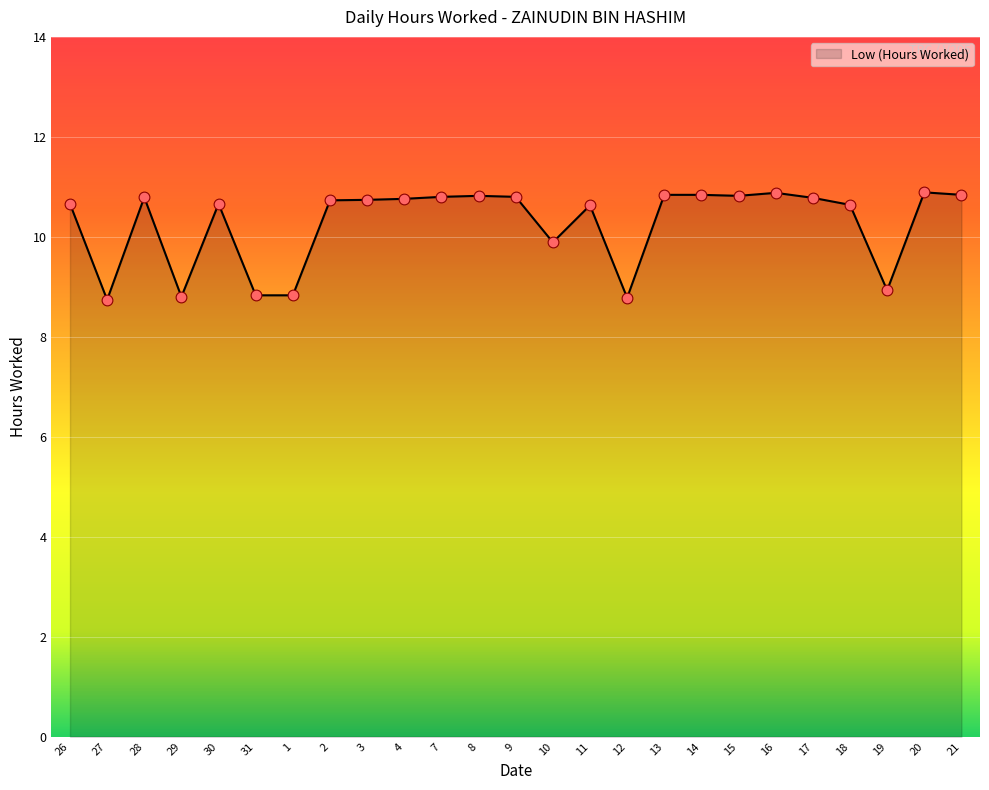

What is the change in value from 26 to 1?

-1.8